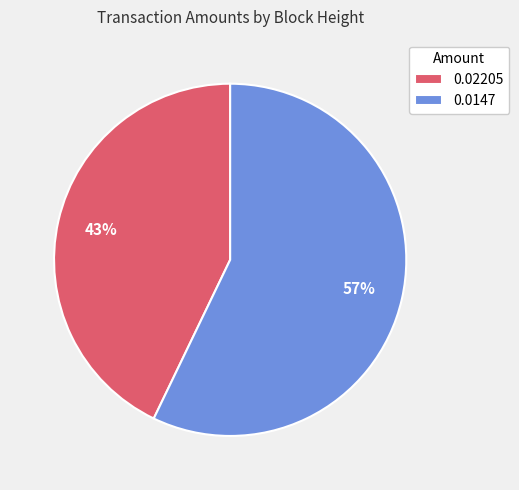

How many slices are in this pie chart?

2